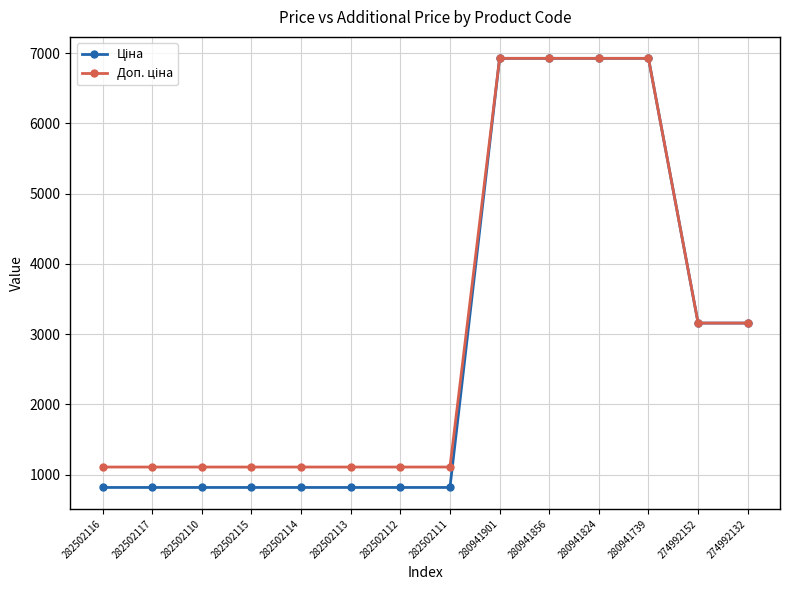

What is the label of the 12th point from the right?

282502110